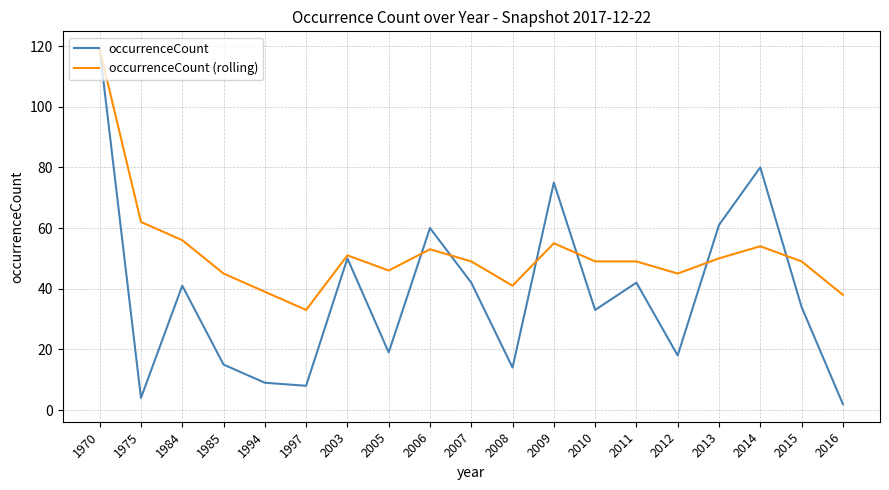

What is the spread (max minus min) of values at 2006?

7